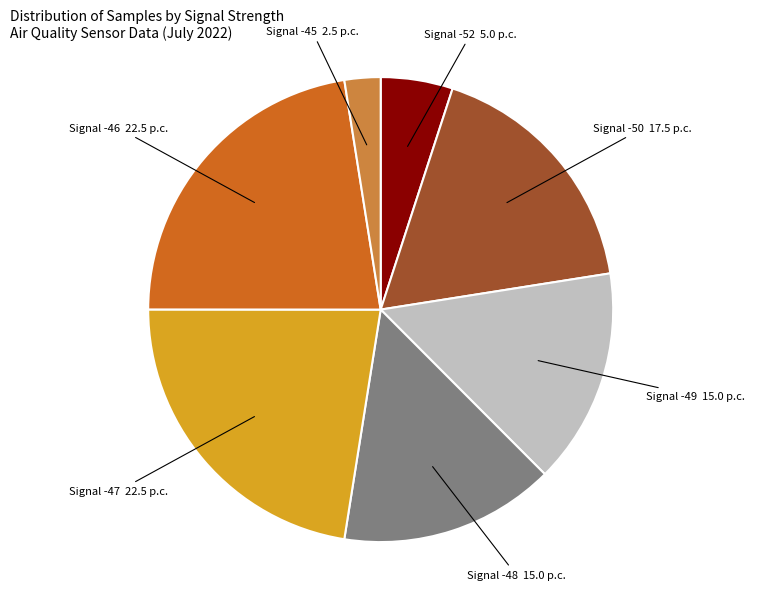

Is there any slice that represents more than half of the pie?

No